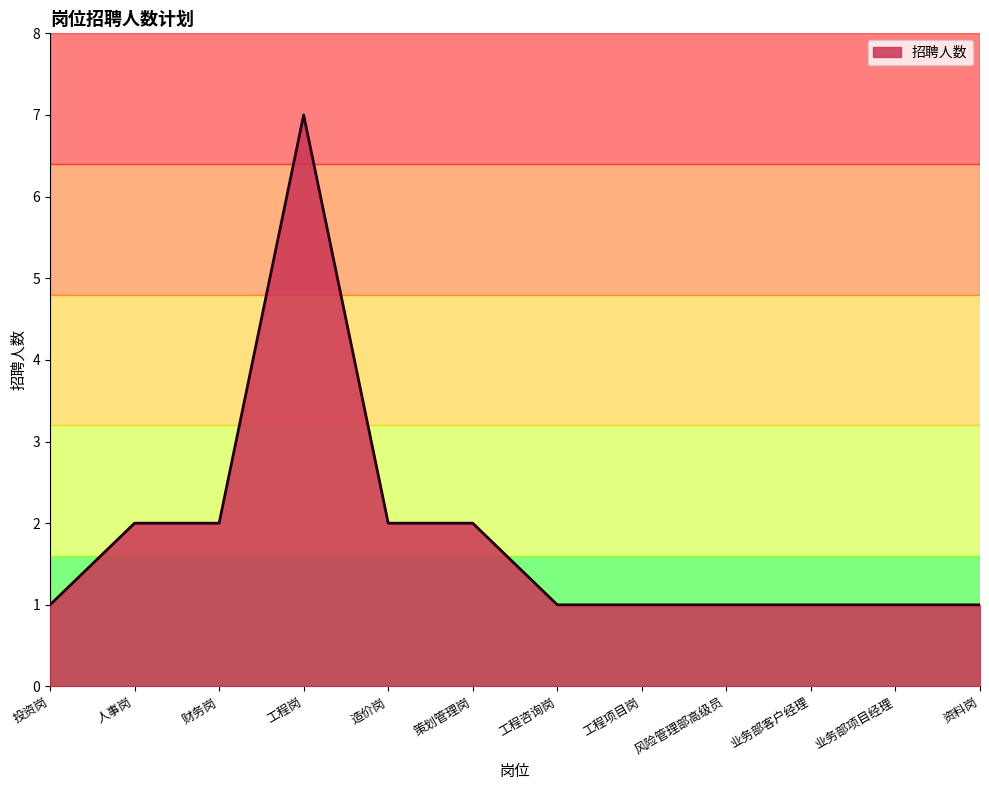

Which has a higher value, 造价岗 or 资料岗?

造价岗